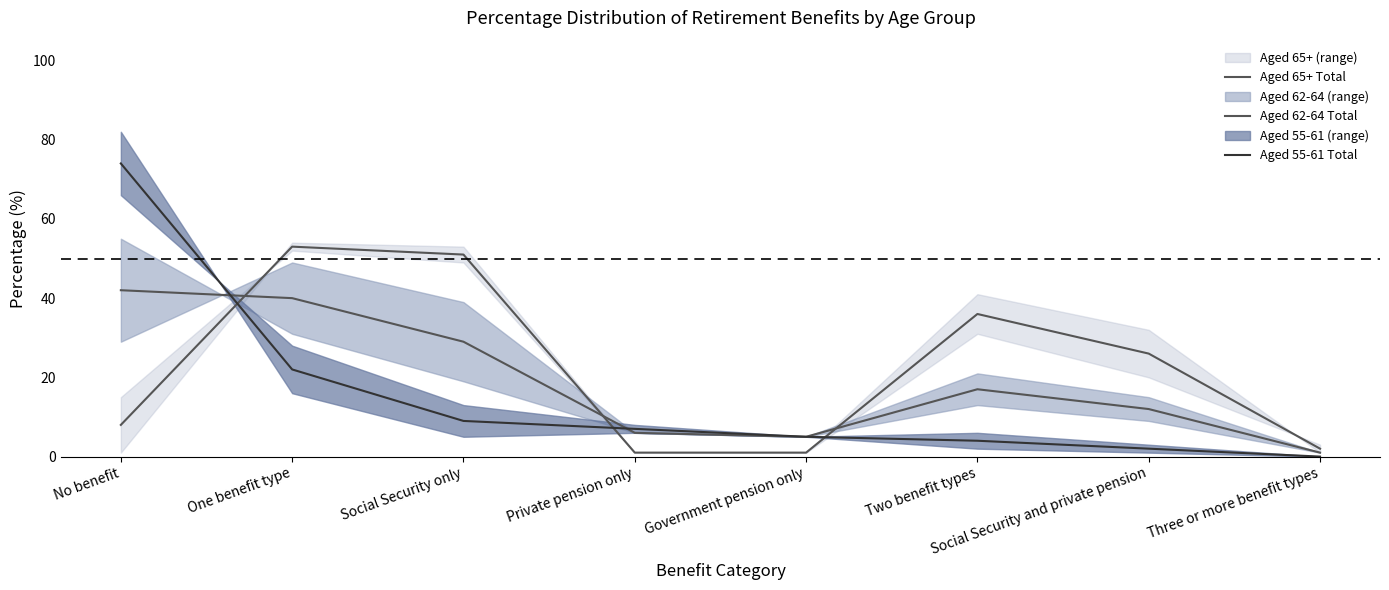

What position from the right is Social Security only?

6